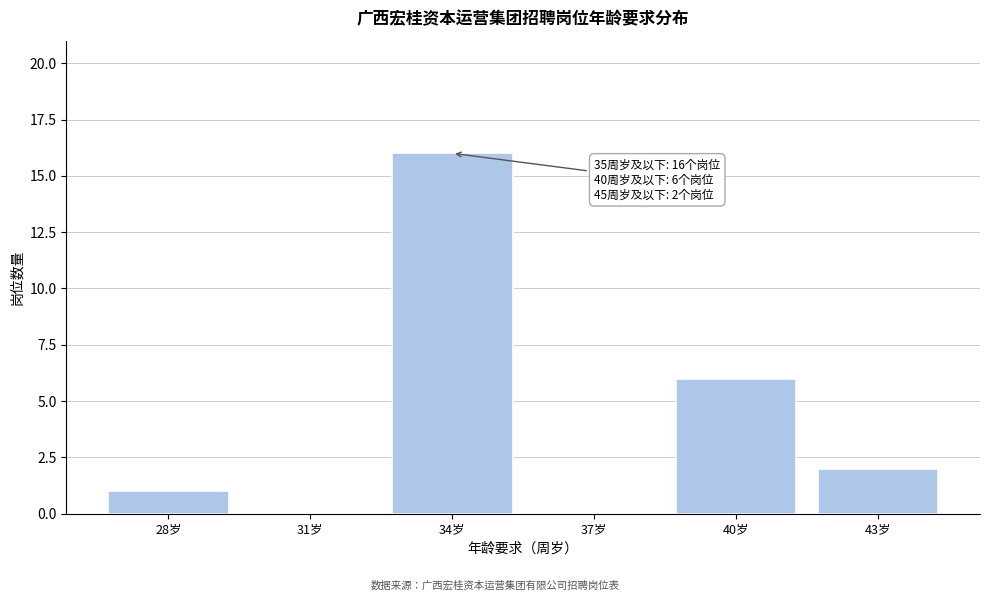

Reading left to right, what are all the values shown in this chart?

28岁=1	31岁=0	34岁=16	37岁=0	40岁=6	43岁=2